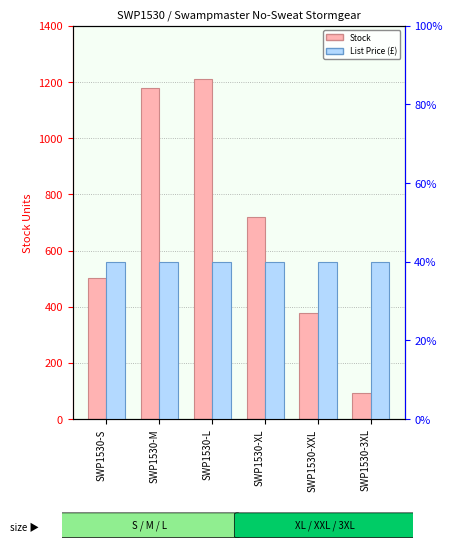

What is the value of the List Price bar at the 4th from the left?

19.9